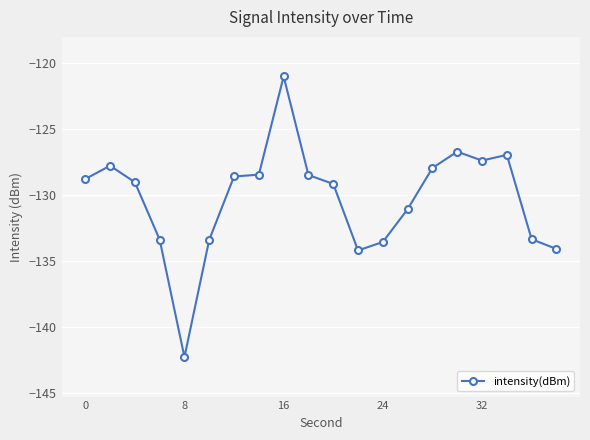

How many series are shown in this chart?

1